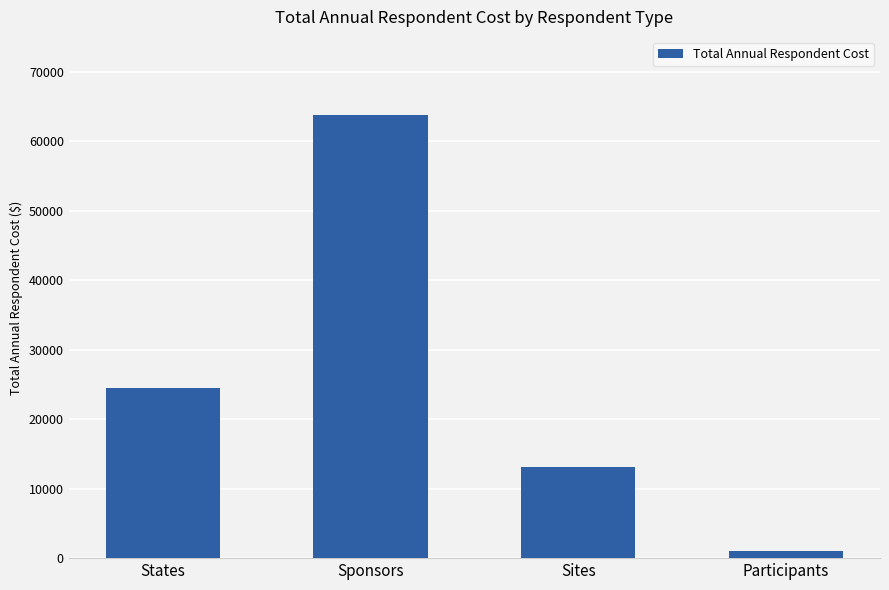

What is the label of the 4th bar from the right?

States